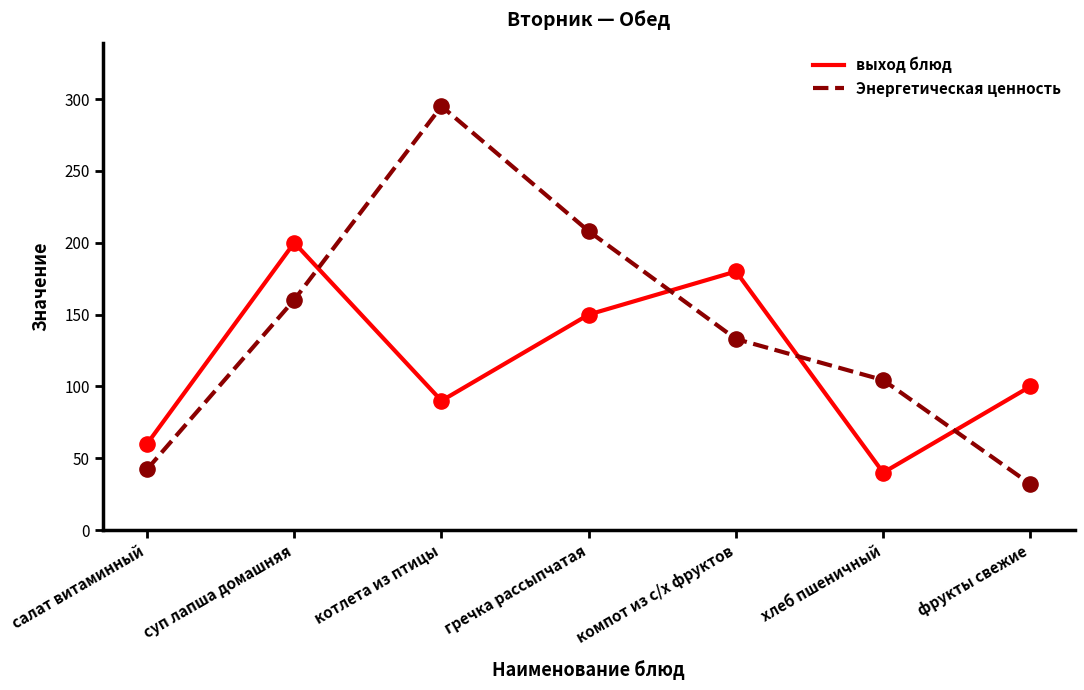

What is the difference between the highest and lowest values at хлеб пшеничный?

64.4